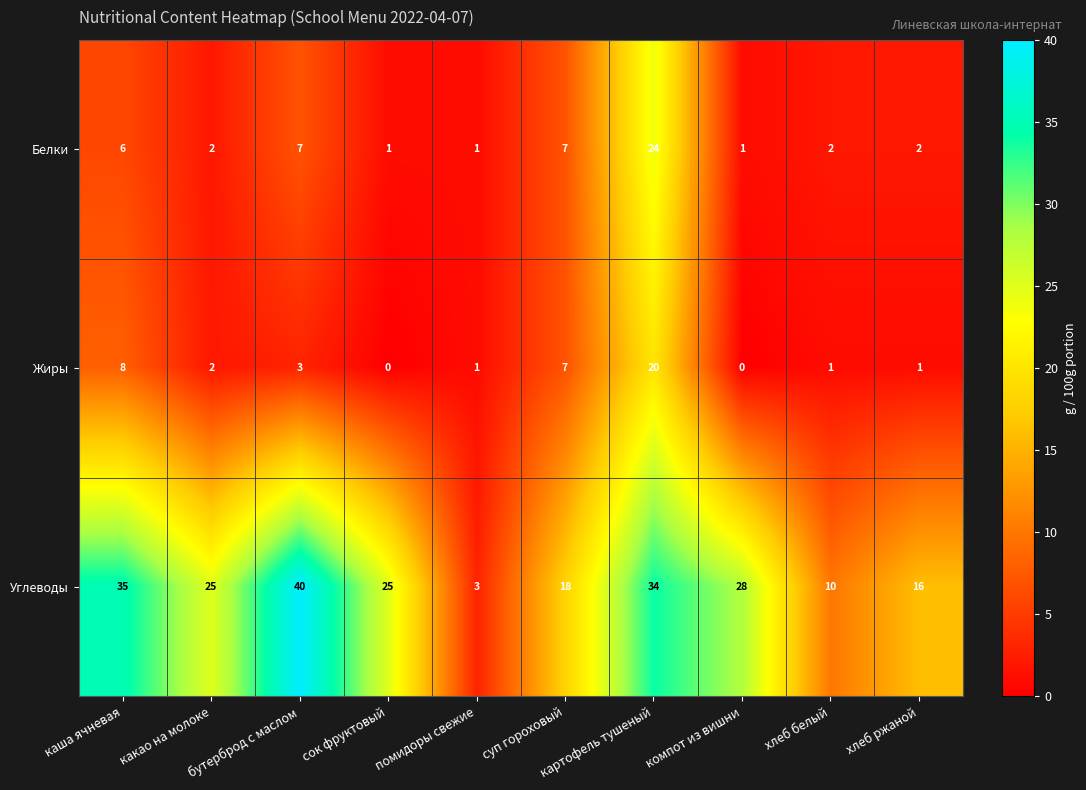

True or false: Белки has a value of 0 at компот из вишни.

False